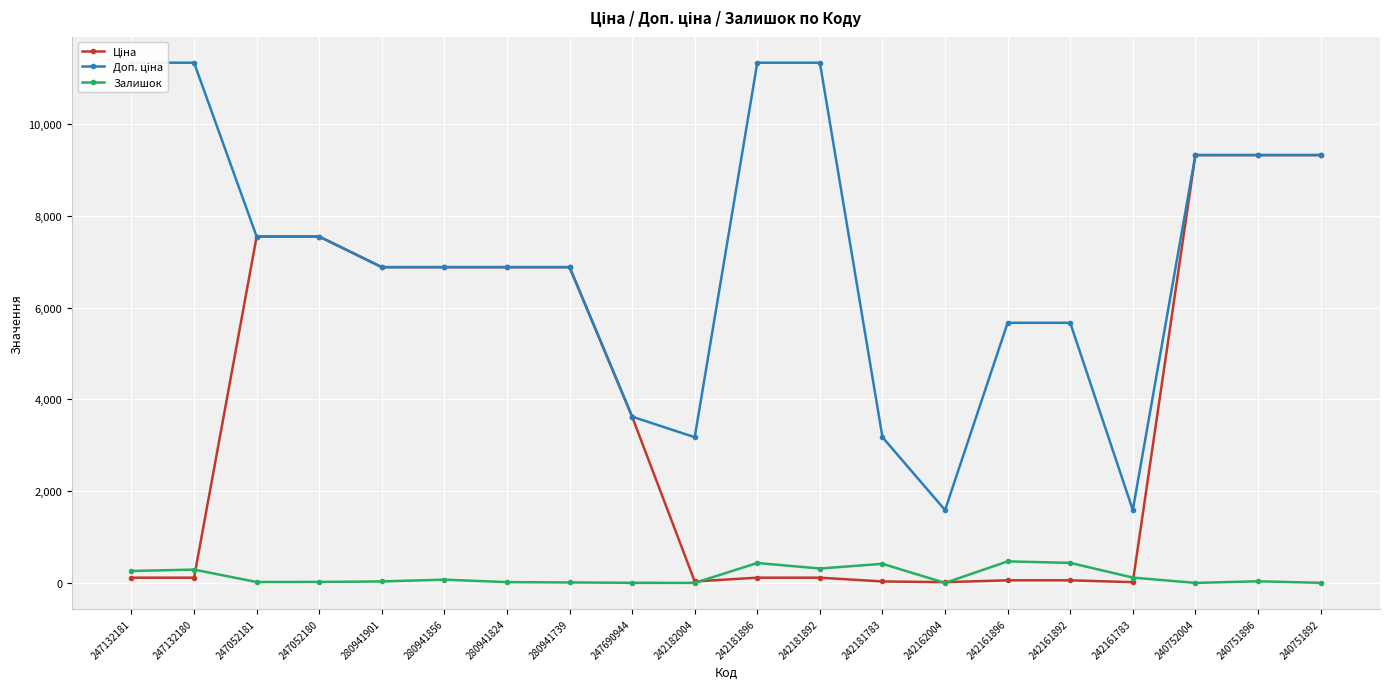

What is the difference between the second highest and second lowest values in the Залишок series?

436.0